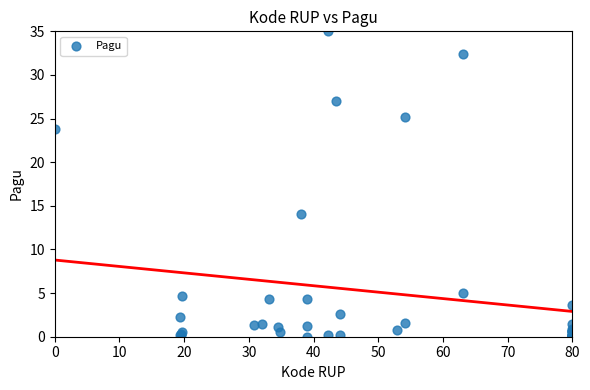

What Y value in the scatter plot is closest to 17?

14.1